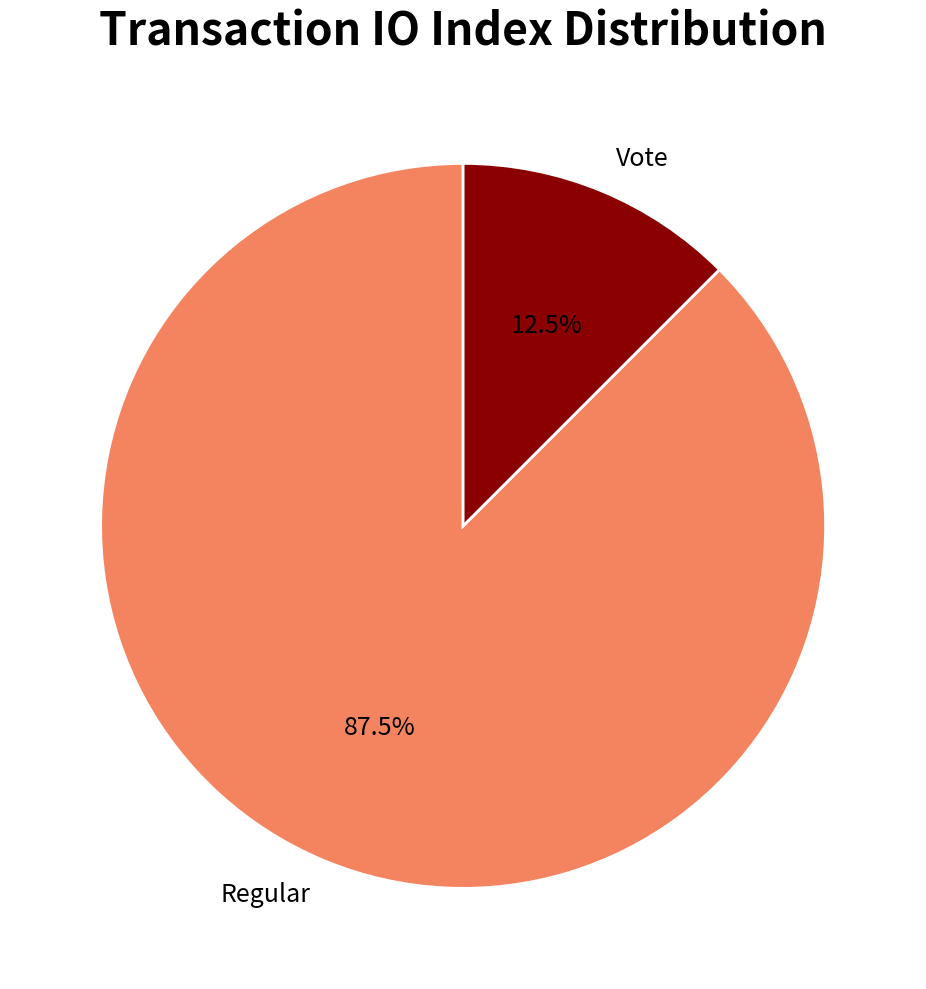

Which has a higher value, Regular or Vote?

Regular